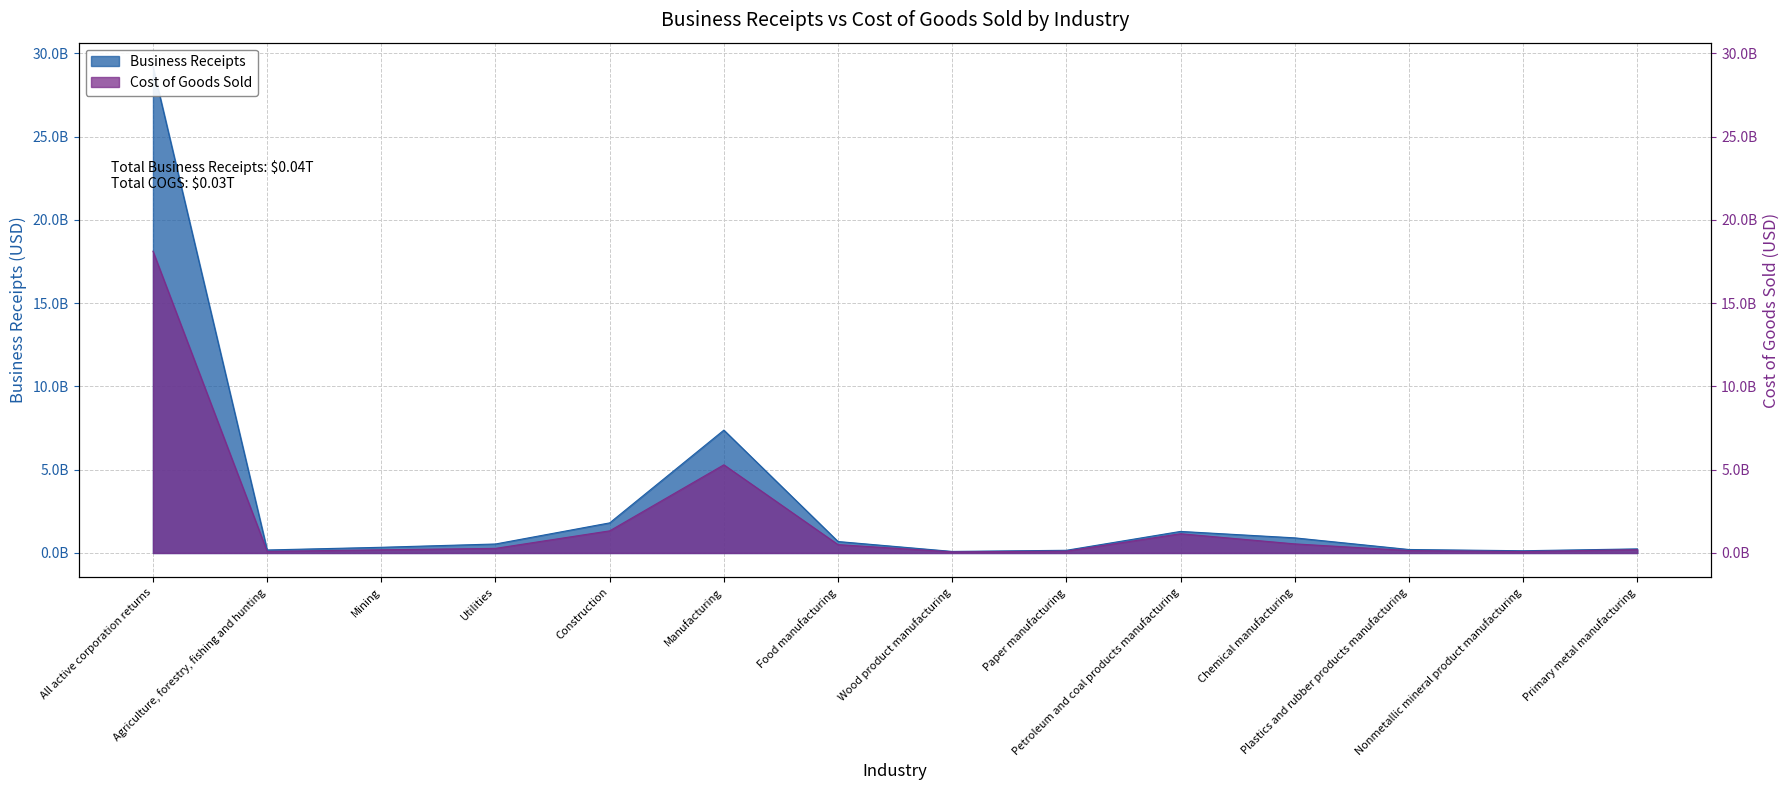

What is the label of the 10th point from the right?

Construction